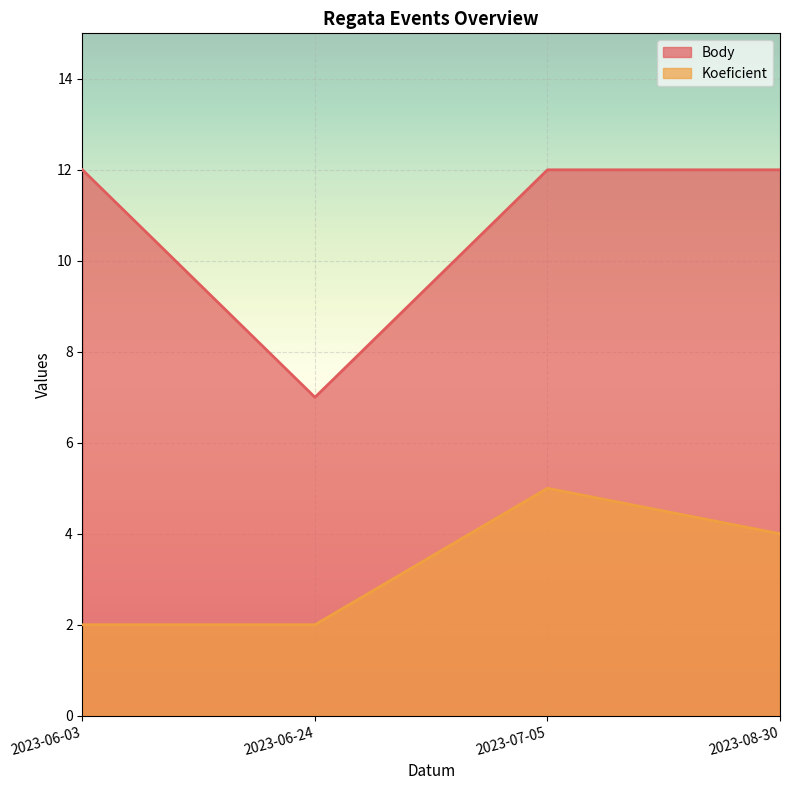

Rank the series at 2023-06-24 from highest to lowest value.

Body, Koeficient